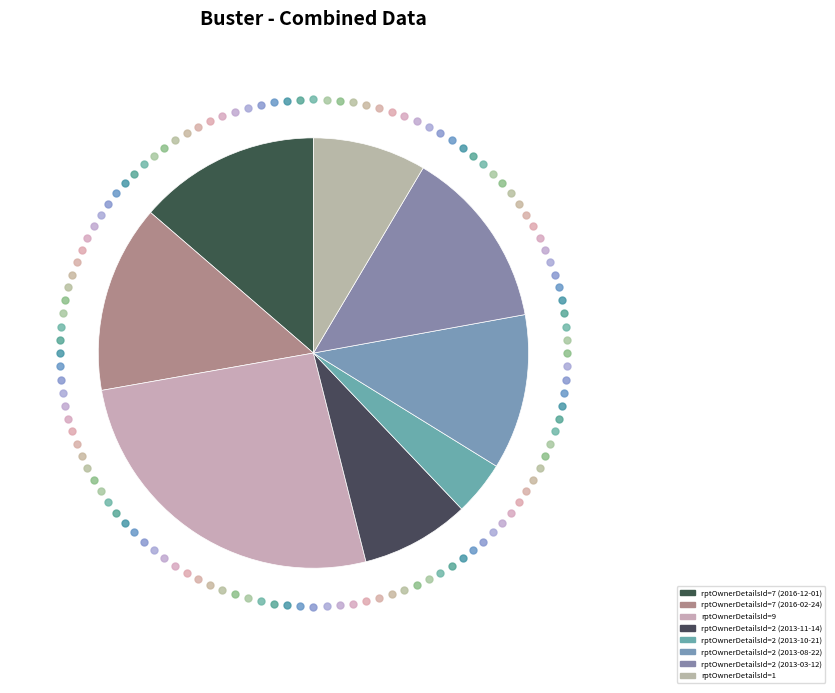

Which has a higher value, rptOwnerDetailsId=7 (2016-12-01) or rptOwnerDetailsId=2 (2013-08-22)?

rptOwnerDetailsId=7 (2016-12-01)